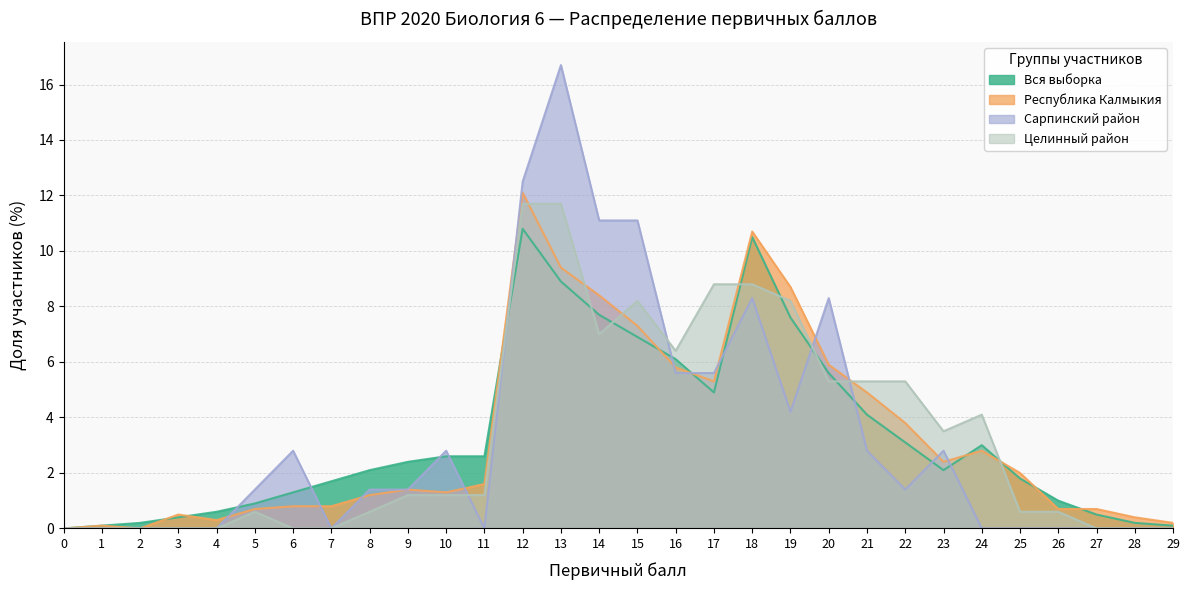

How many intersections are there between Целинный район and Республика Калмыкия?

6